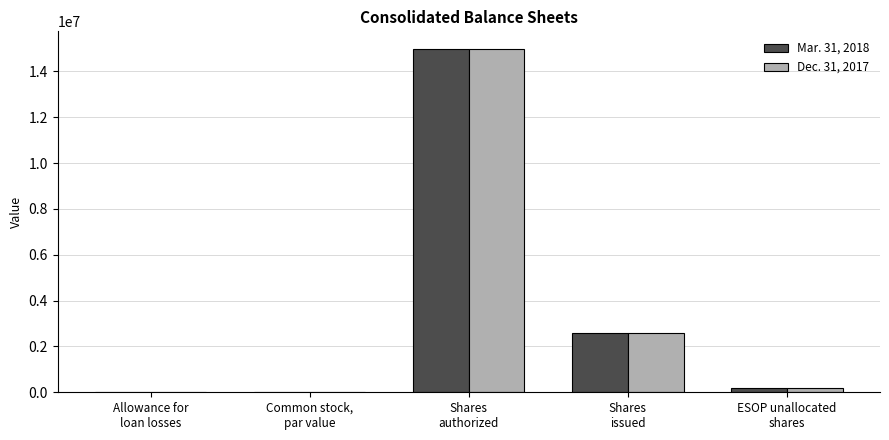

What are all the series names shown in the legend?

Mar. 31, 2018, Dec. 31, 2017